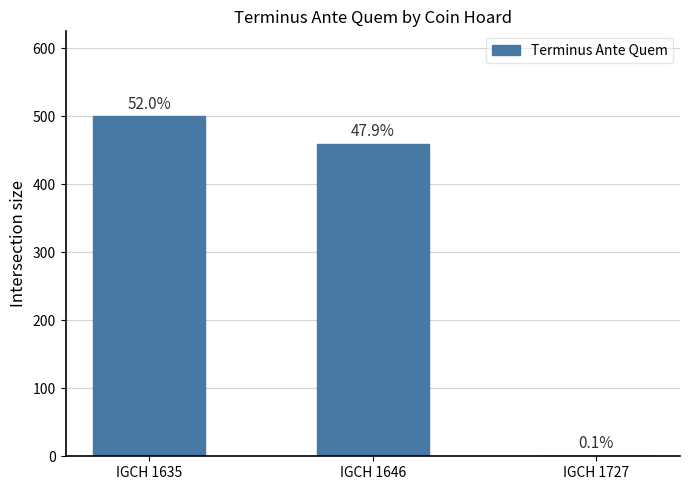

Reading left to right, list all the values displayed in this chart.

500	460	1